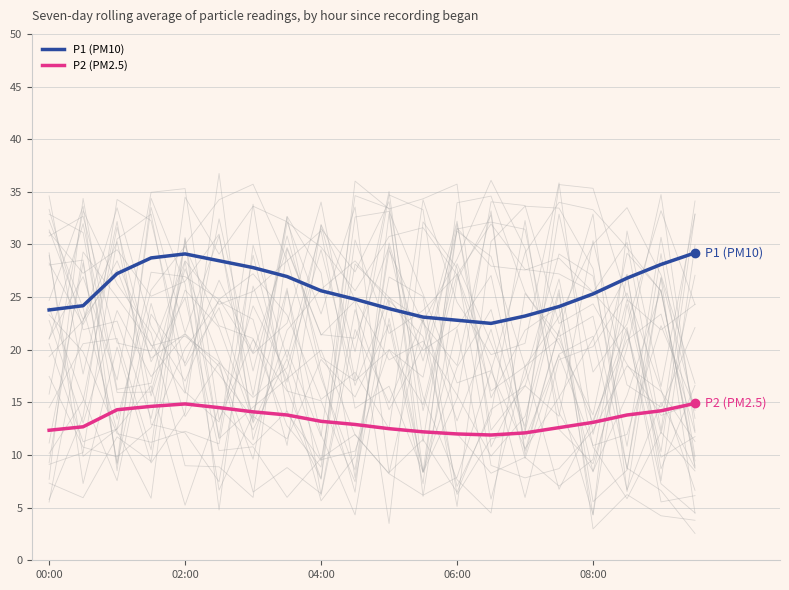

The value of P2 (PM2.5) at 02:00 is 5.5. True or false?

False